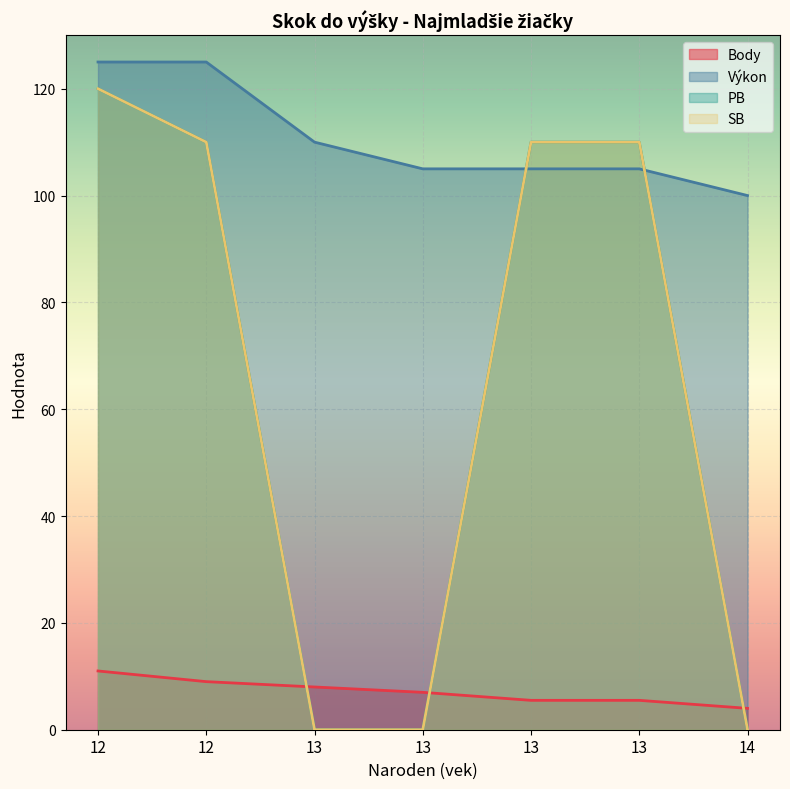

What is the total value across all series at 12?

376.0